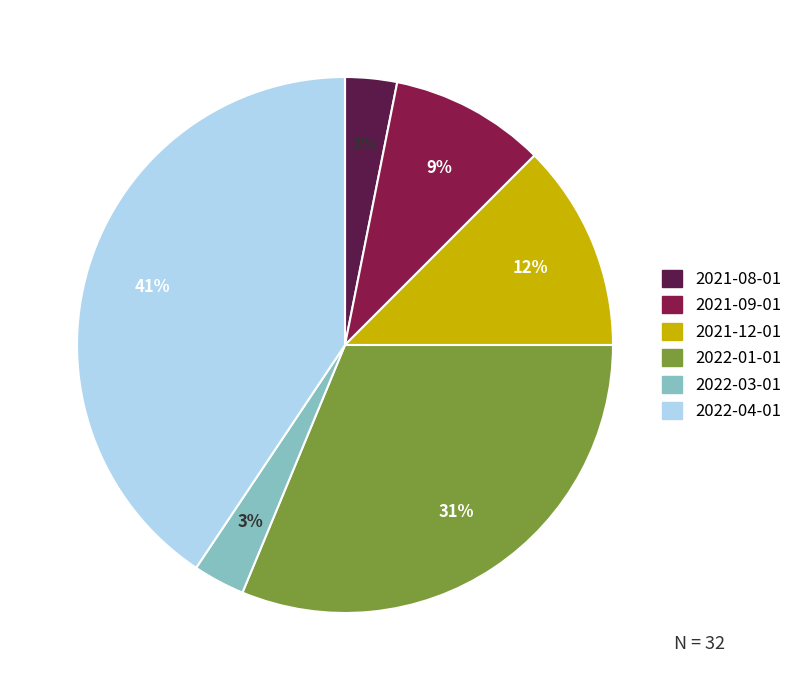

How many slices are in this pie chart?

6